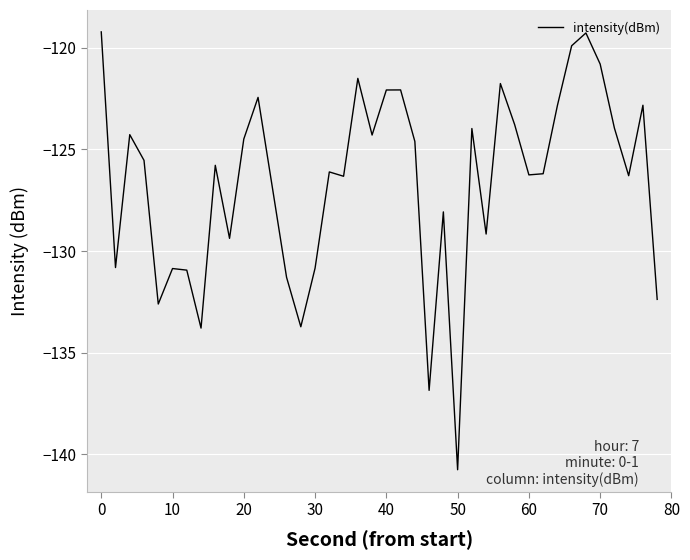

Count the number of categories in the chart.

40